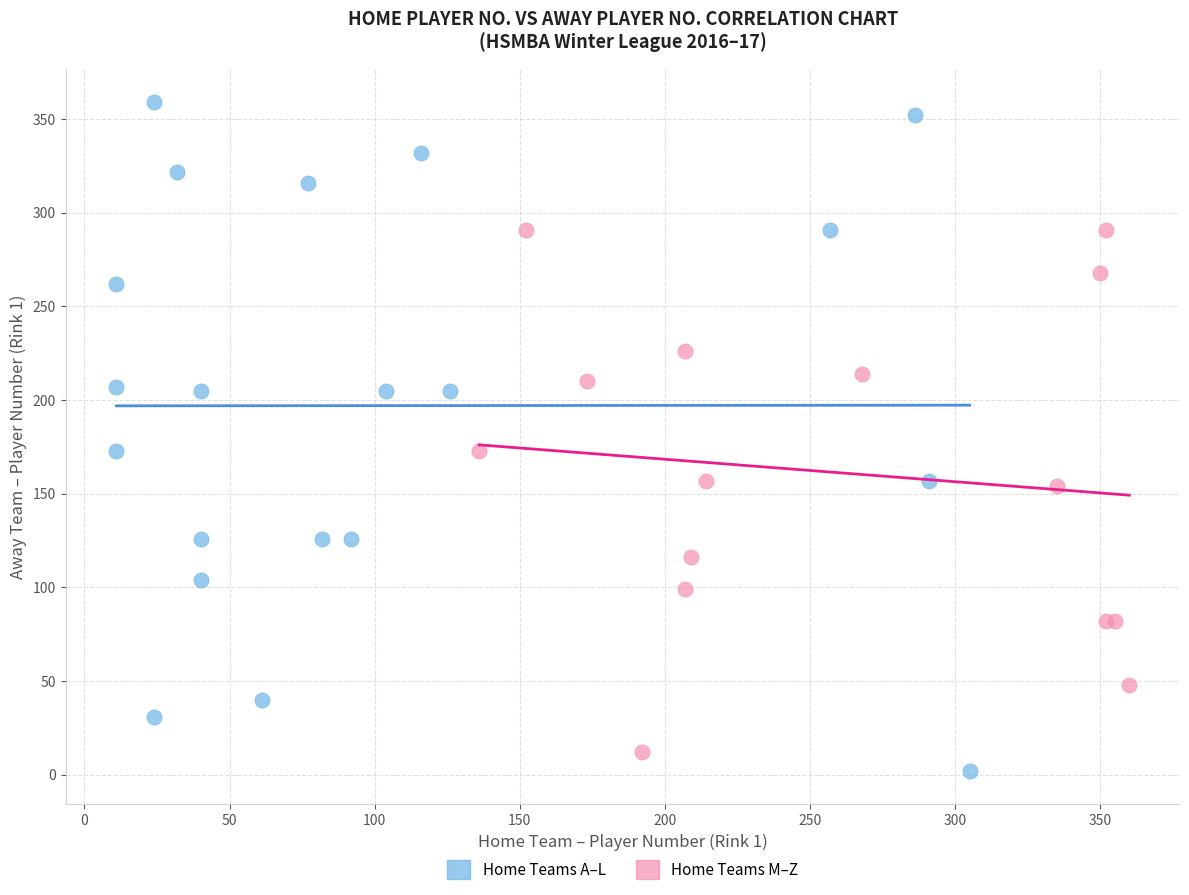

Which series reaches the maximum Y coordinate?

Home Teams A–L